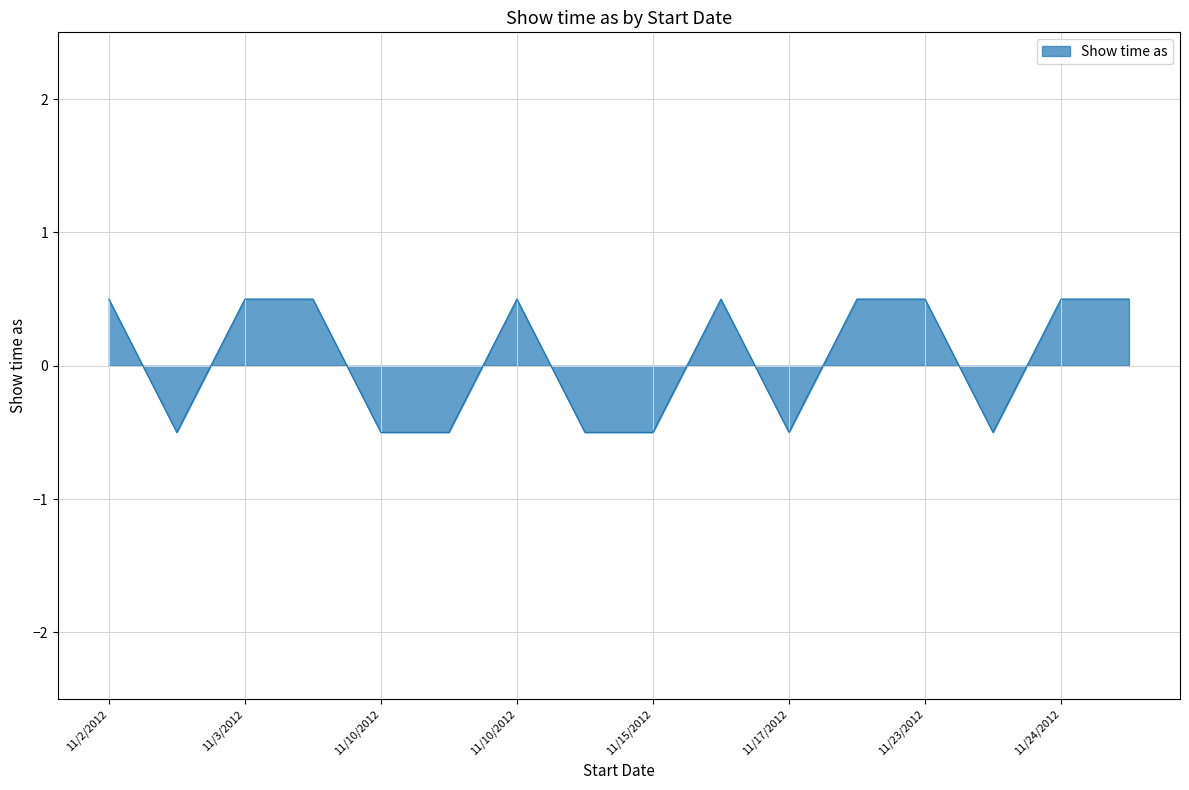

What is the minimum value shown in the chart?

-0.5